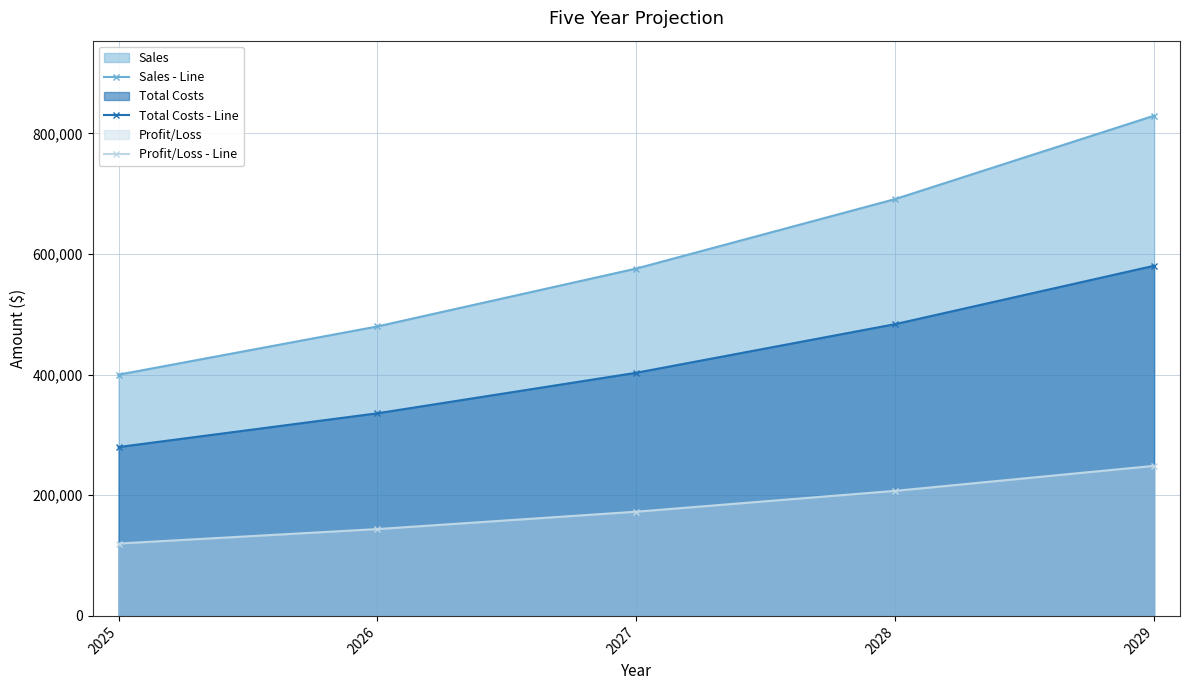

What is the sum of all Profit/Loss - Line values?

892992